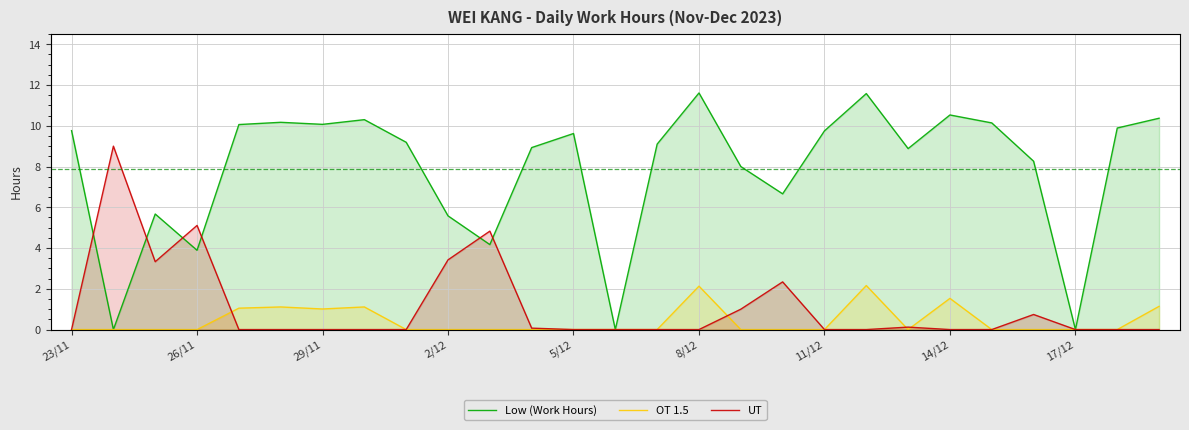

Which category has the lowest value across all series?

26/11